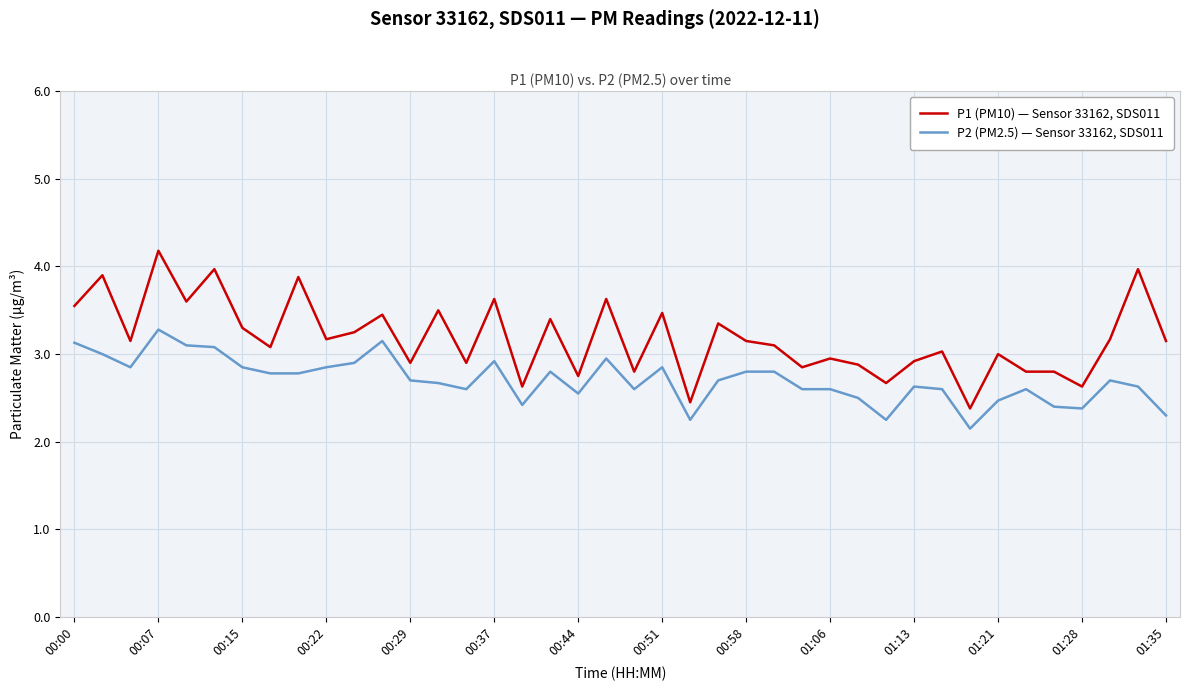

What is the difference between the maximum and minimum values in the P1 (PM10) — Sensor 33162, SDS011 series?

1.8